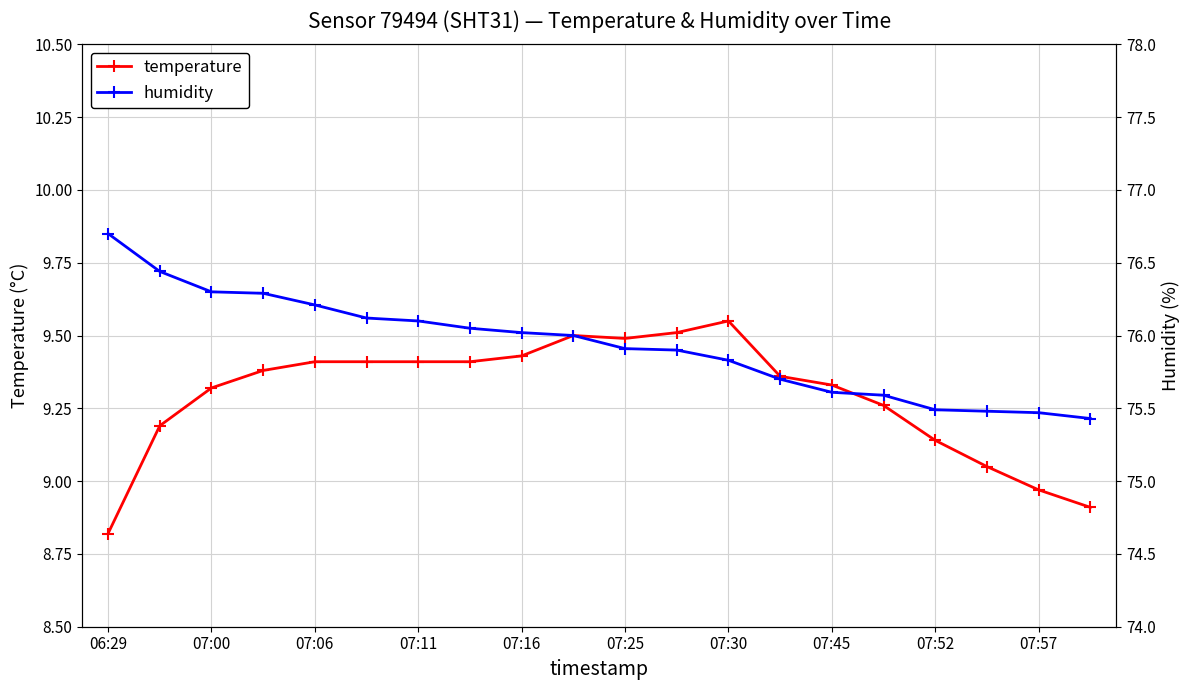

The temperature series shows 13.9 at 07:45. True or false?

False